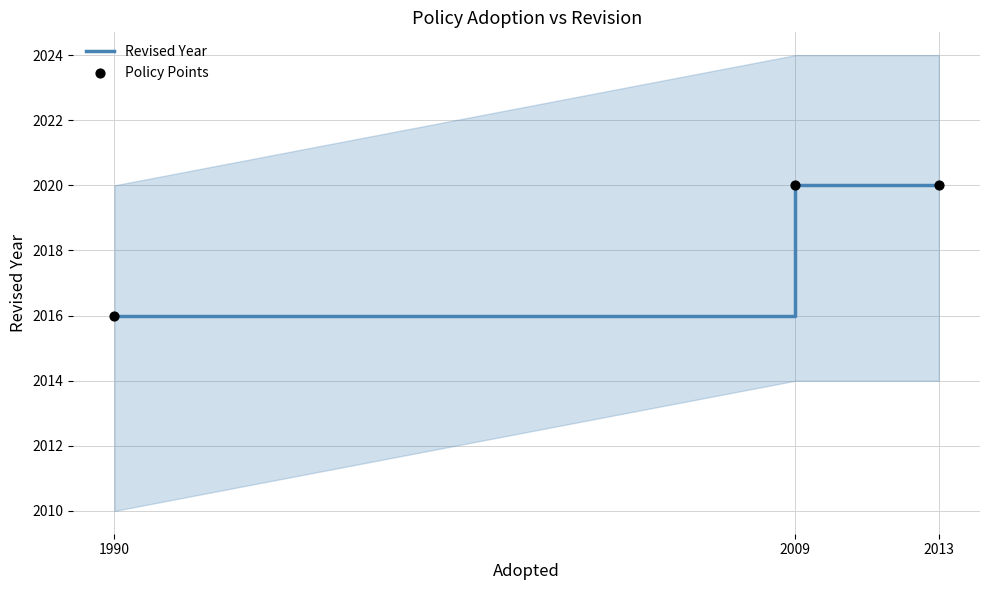

Which series has the largest Y range (max minus min)?

Revised Year